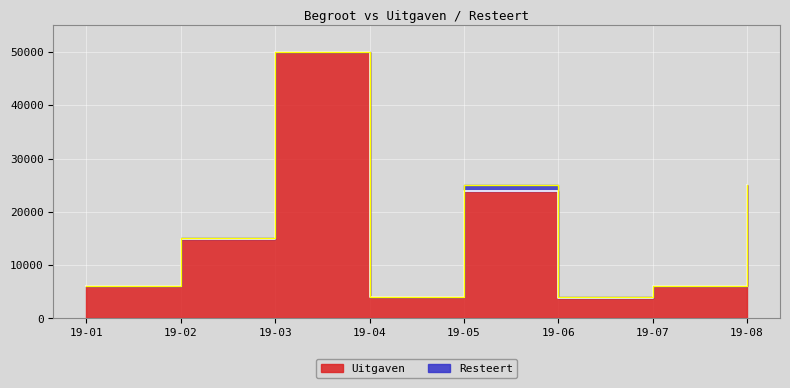

List the labels in order of value, smallest first.

19-06, 19-04, 19-07, 19-01, 19-02, 19-05, 19-08, 19-03